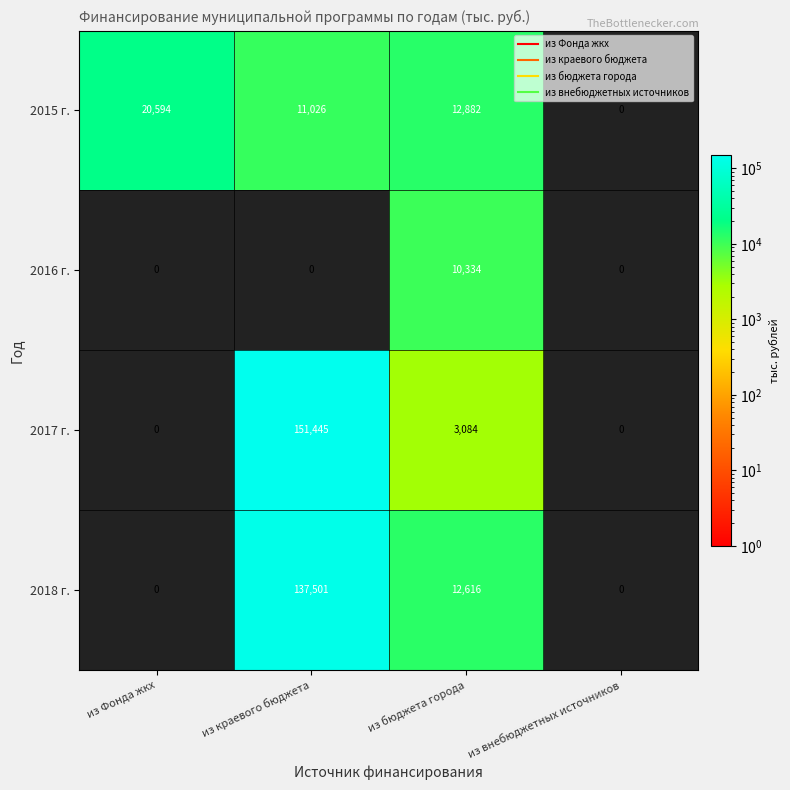

Is it true that 2016 г. equals 6726 at из краевого бюджета?

False